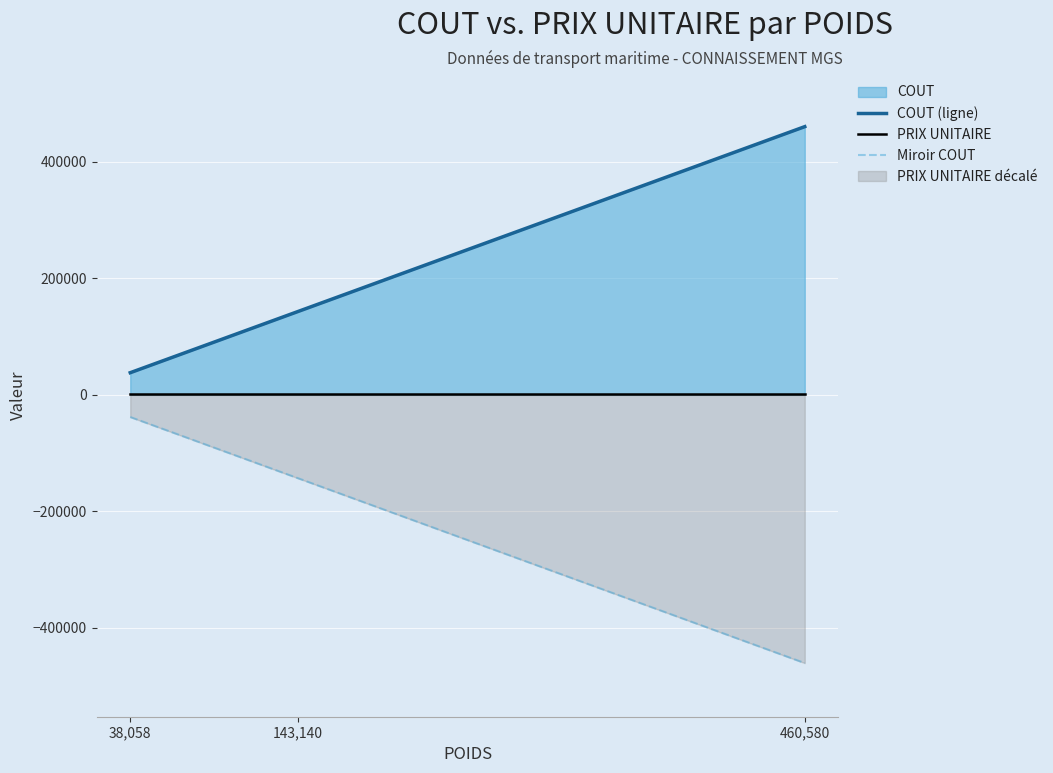

Which series has the largest range (max minus min)?

COUT (ligne)